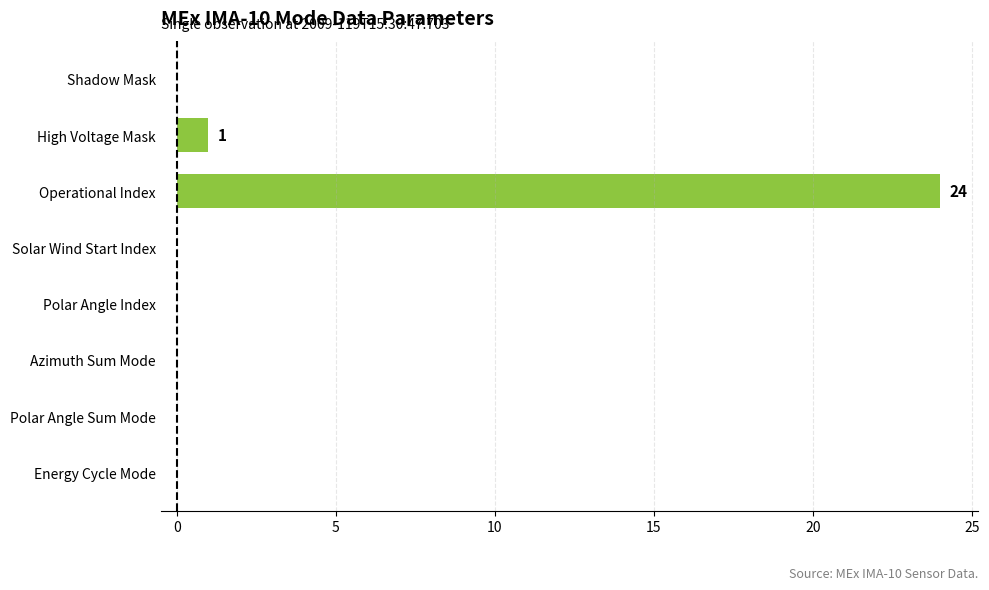

What is the greatest value displayed?

24